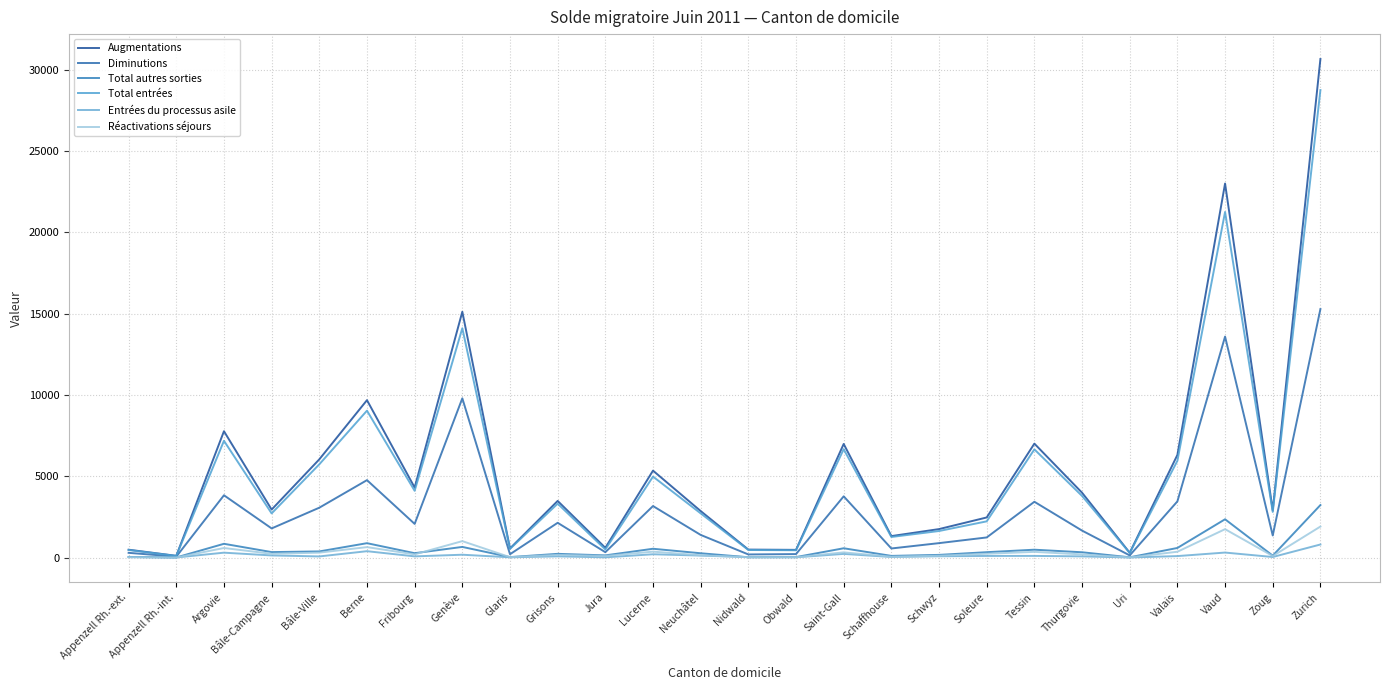

How many distinct data groups are displayed?

6